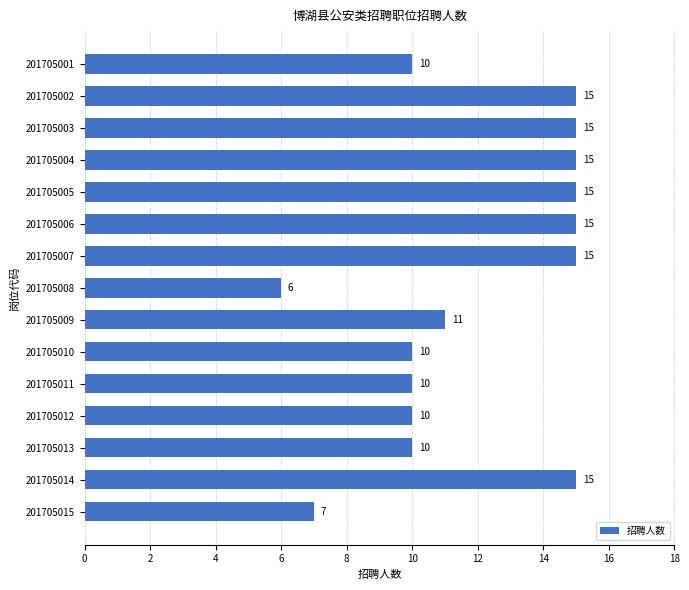

What is the average value?

12